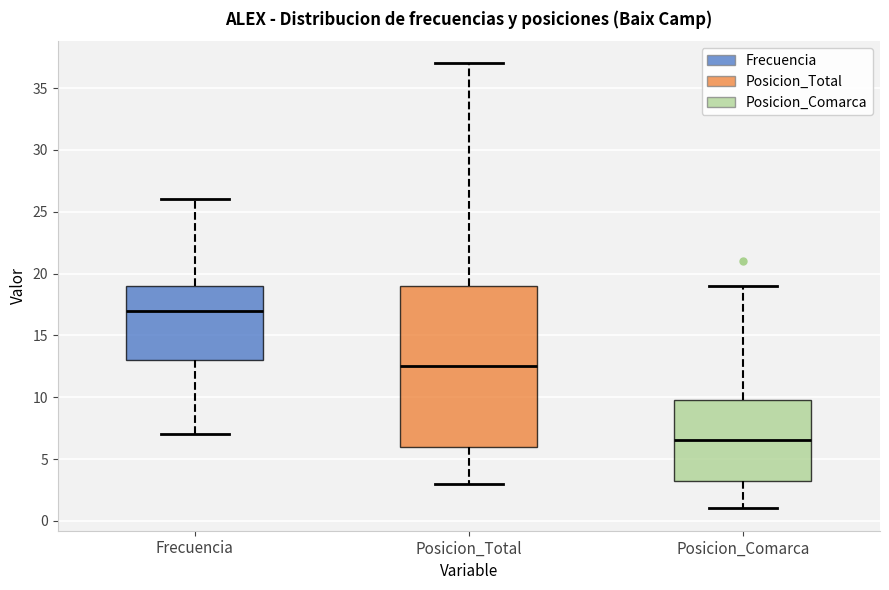

Reading left to right, read every box against the y-axis: the position of its median line, the range the box covers, and the ends of its whiskers. The values are not printed on the chart, so give them approximately, as read against the axis.

Frecuencia: median 17.0, box 13.0 to 19.0, whiskers 7.0 to 26.0
Posicion_Total: median 12.5, box 6.0 to 19.0, whiskers 3.0 to 37.0
Posicion_Comarca: median 6.5, box 3.5 to 10.0, whiskers 1.0 to 19.0